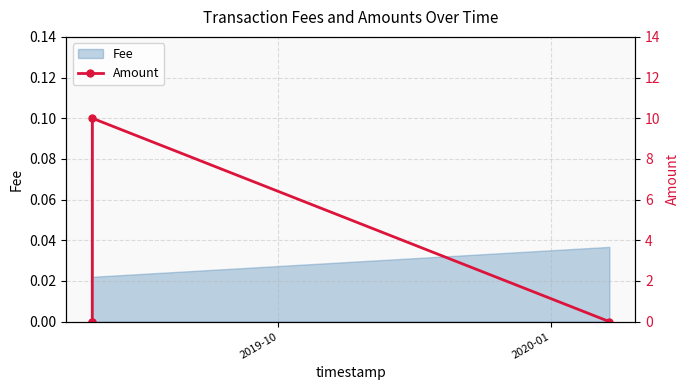

How many interior local peaks does the Fee series have?

1